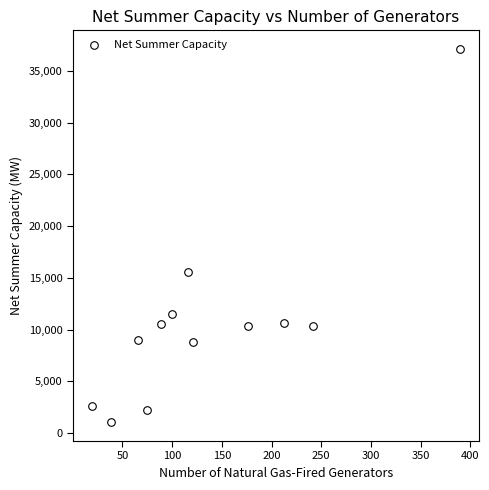

What Y value in the scatter plot is closest to 19074?

15524.6